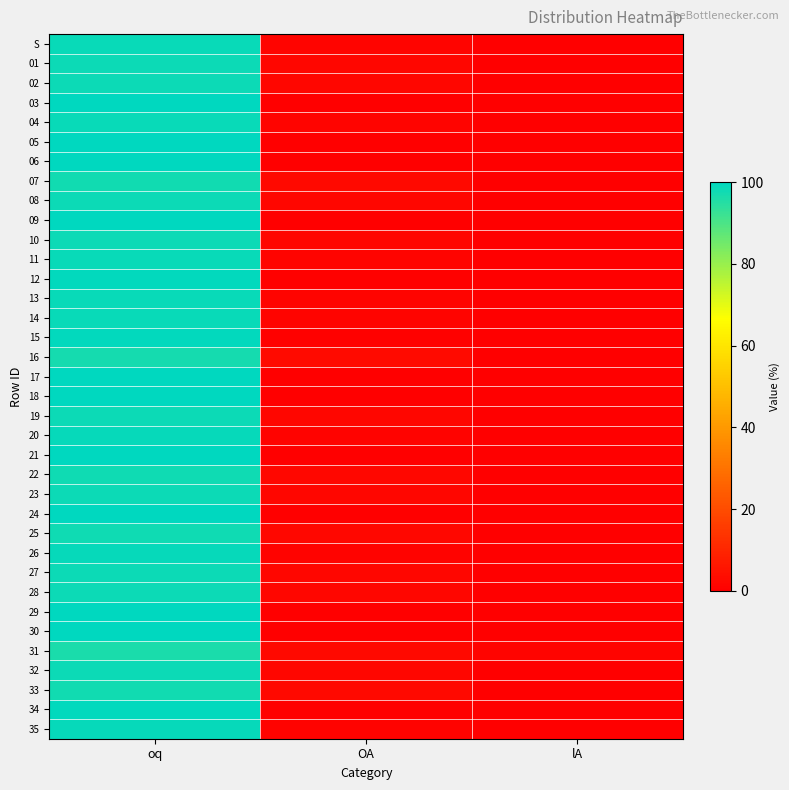

Count the number of data series in this chart.

36